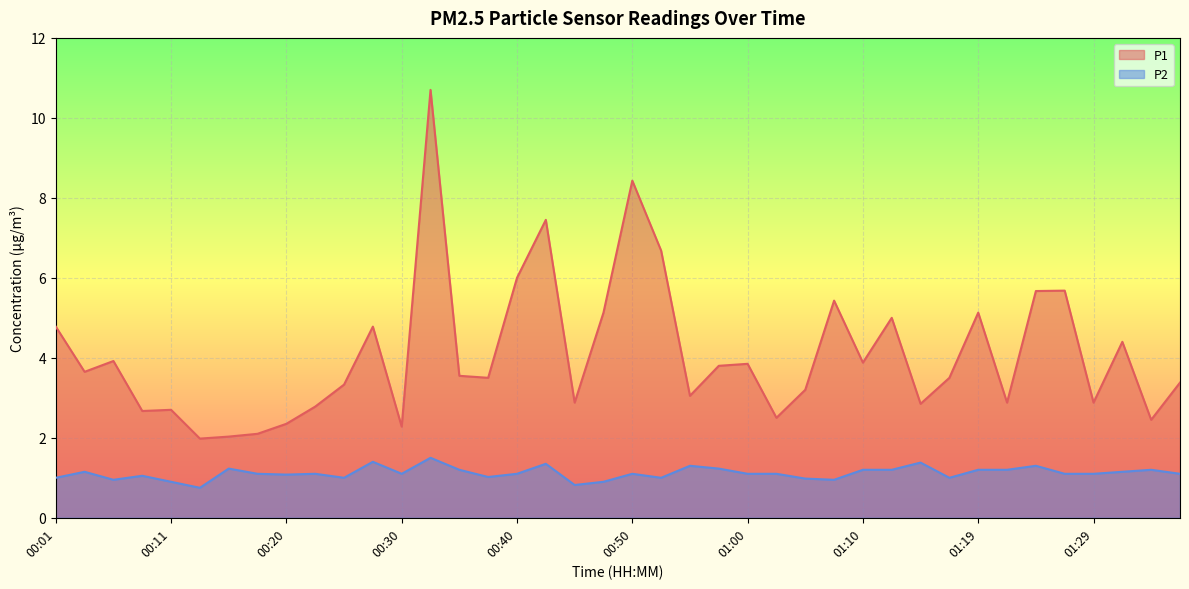

What is the sum of all P2 values?

44.6